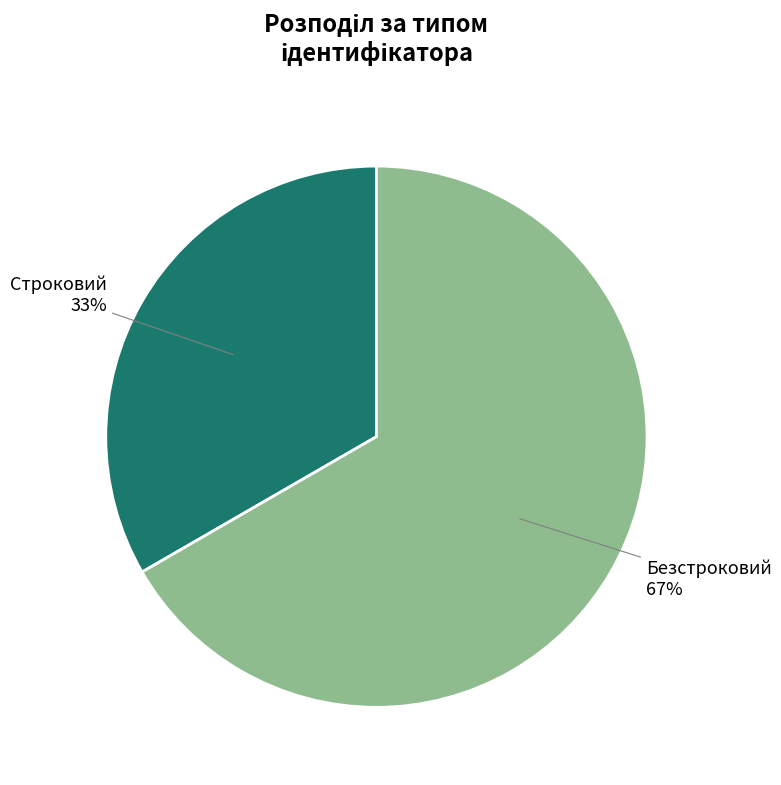

Rank the categories by value from highest to lowest.

Безстроковий, Строковий